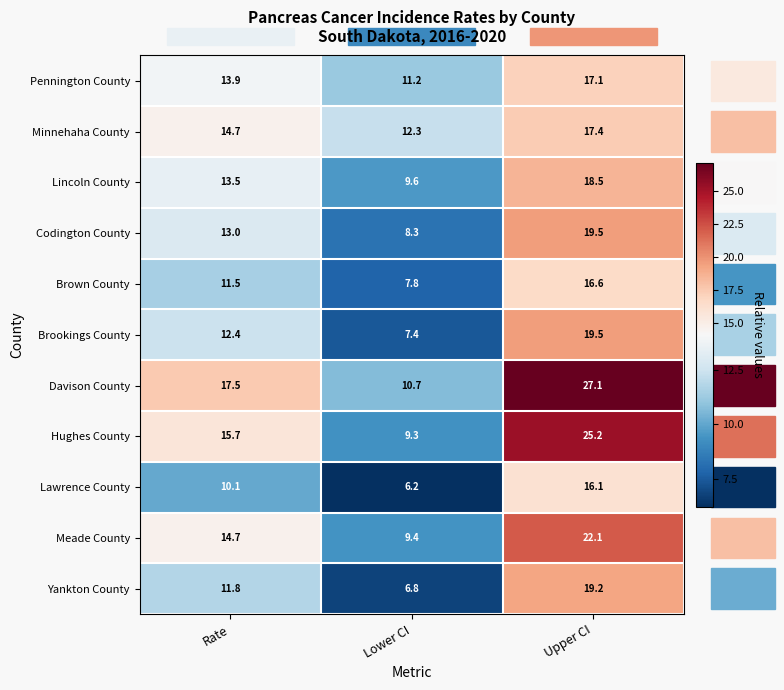

Rank the series at Lower CI from lowest to highest value.

Lawrence County, Yankton County, Brookings County, Brown County, Codington County, Hughes County, Meade County, Lincoln County, Davison County, Pennington County, Minnehaha County